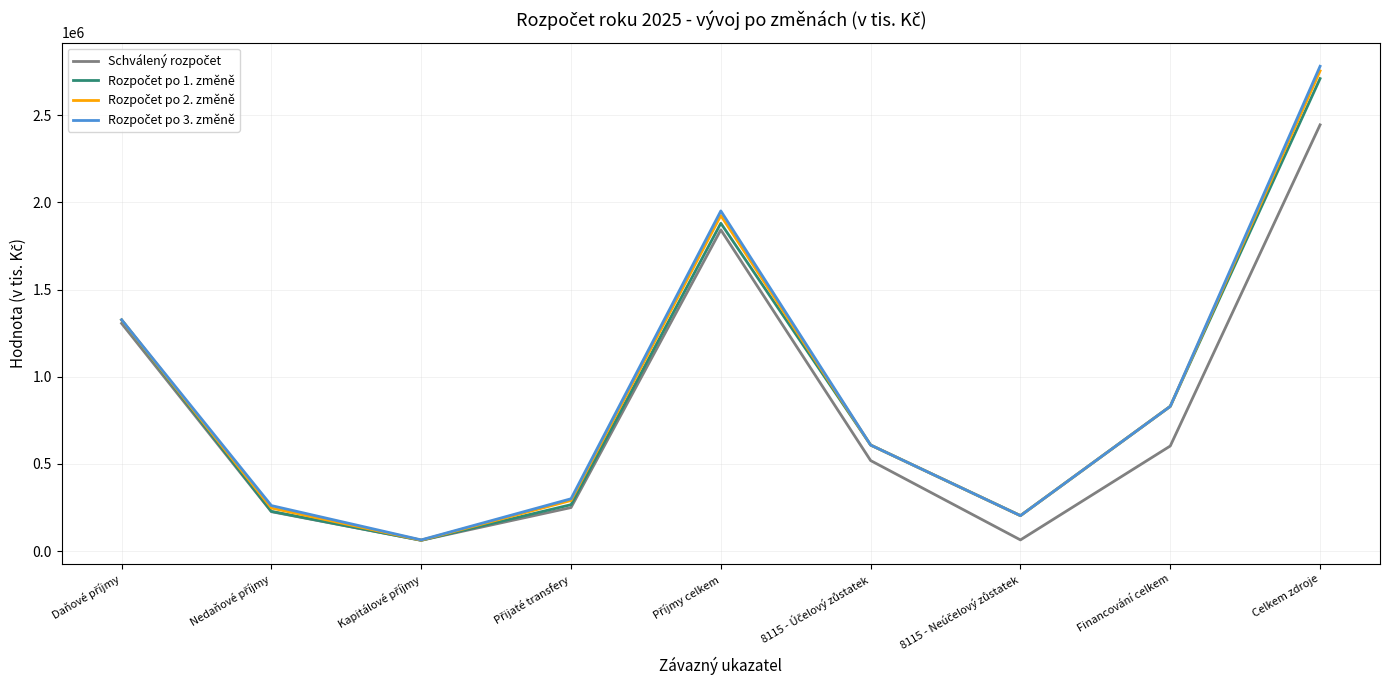

At which category is the sum across all series the highest?

Celkem zdroje